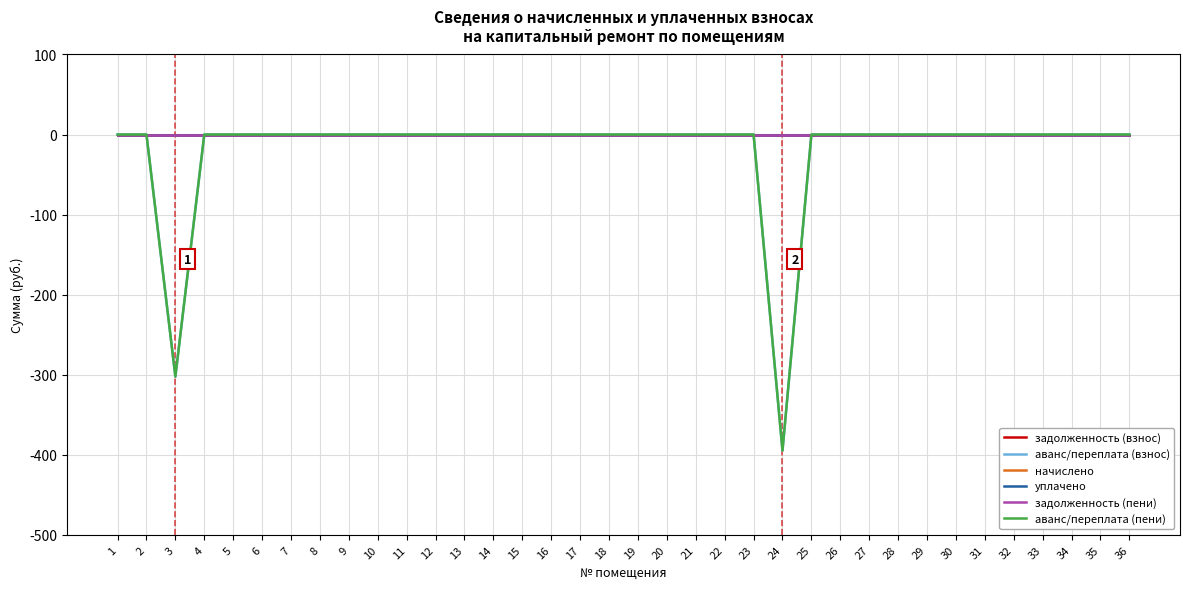

In аванс/переплата (пени), how many points are lower than both neighbors (excluding endpoints)?

2